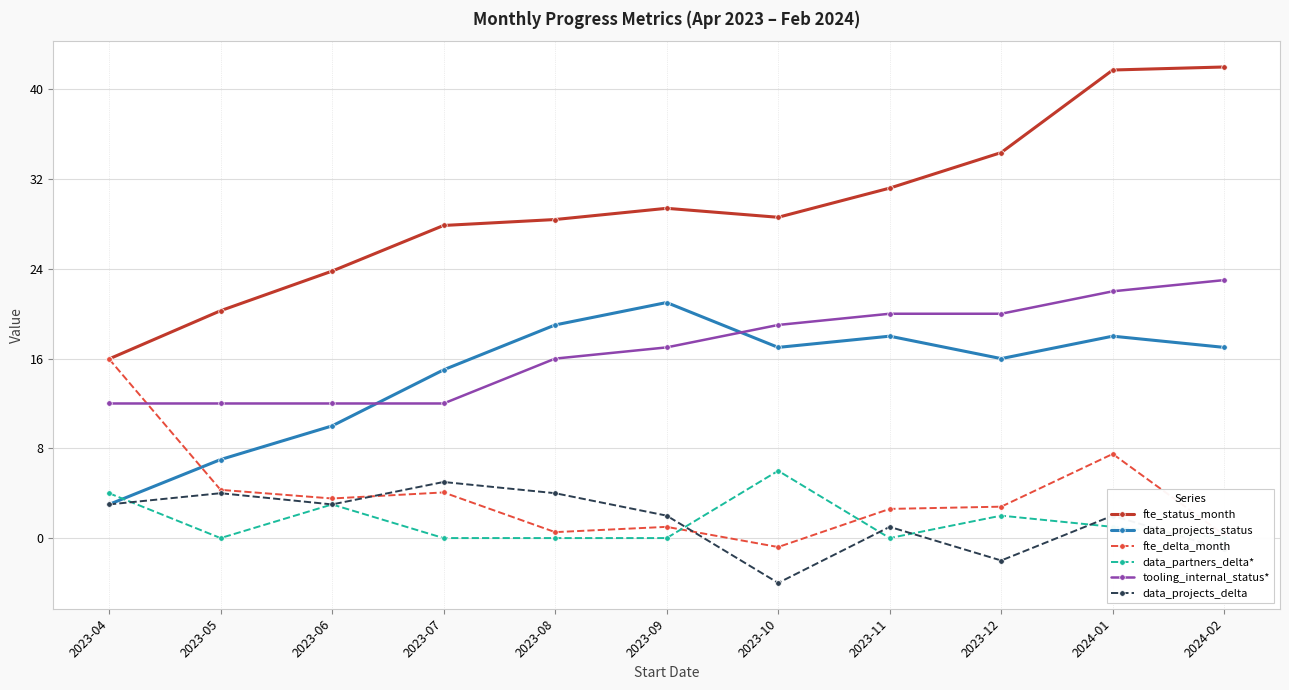

How many times do data_partners_delta* and data_projects_delta cross each other?

6